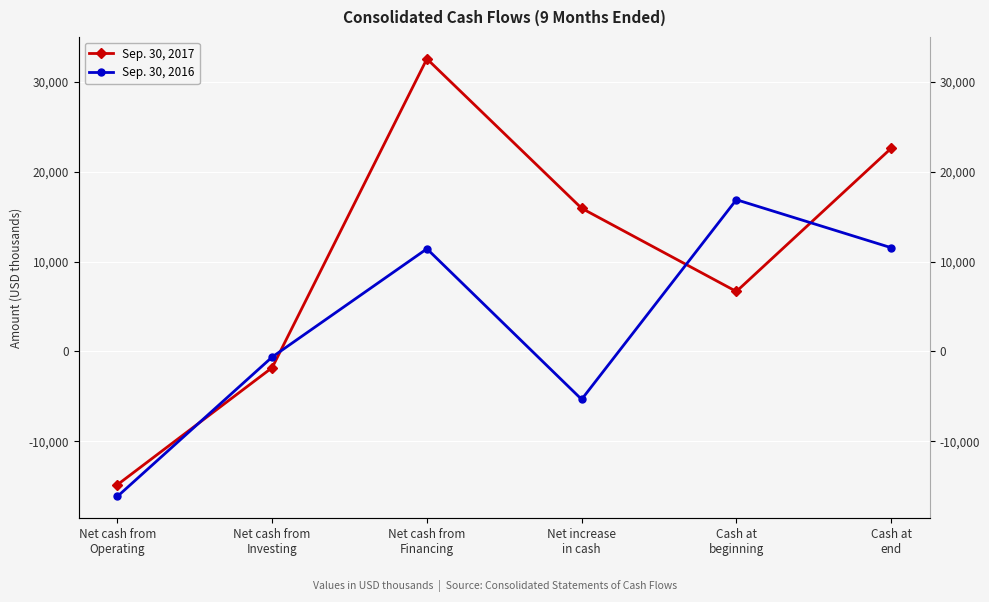

What is the sum of all Sep. 30, 2016 values?

17764